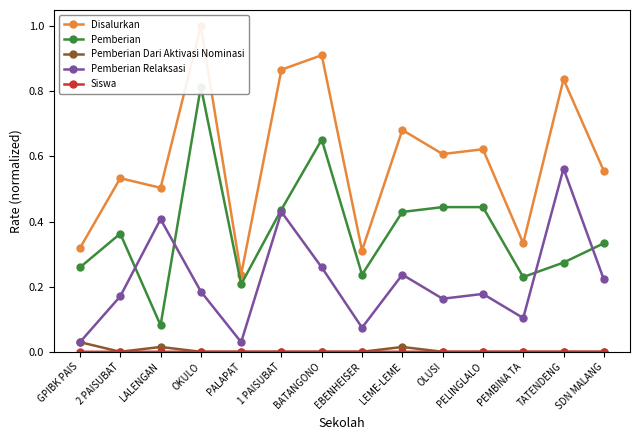

How many distinct data groups are displayed?

5